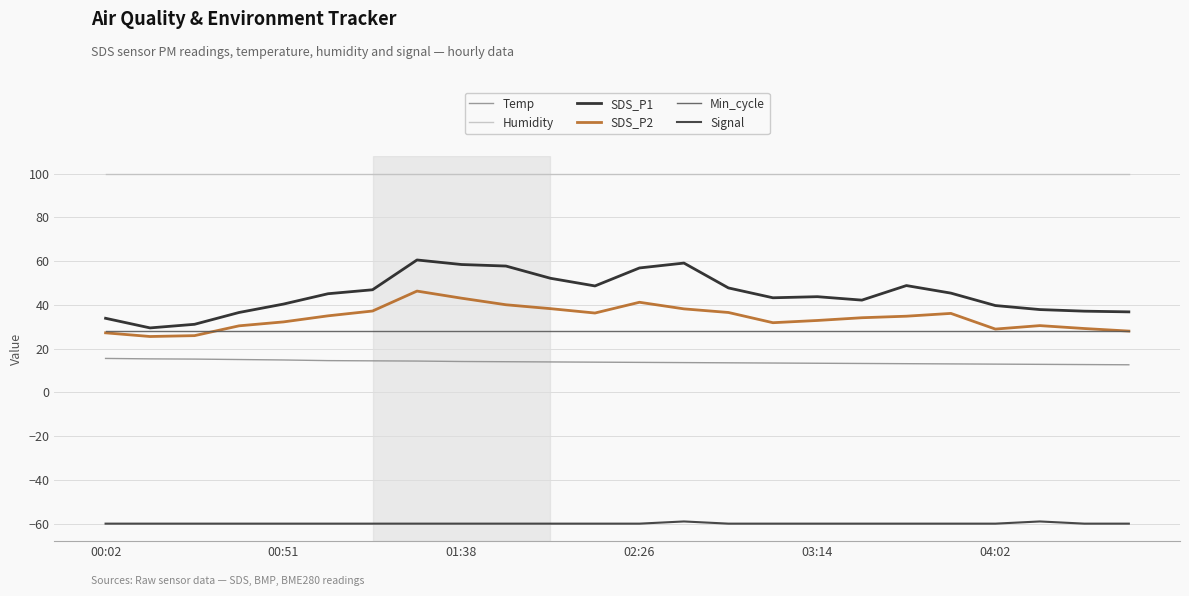

True or false: Humidity and SDS_P1 cross at least once.

False